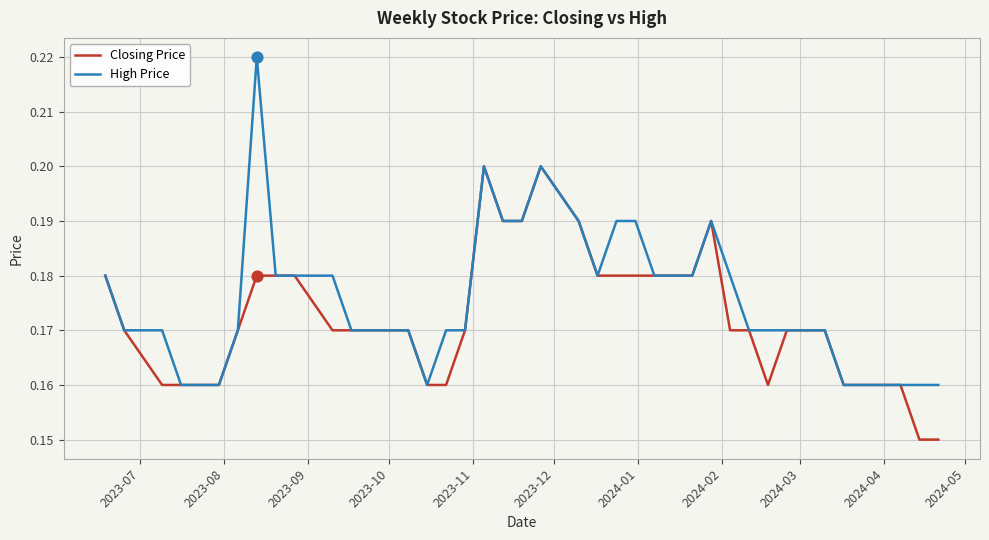

Which series has the largest total across all categories?

High Price